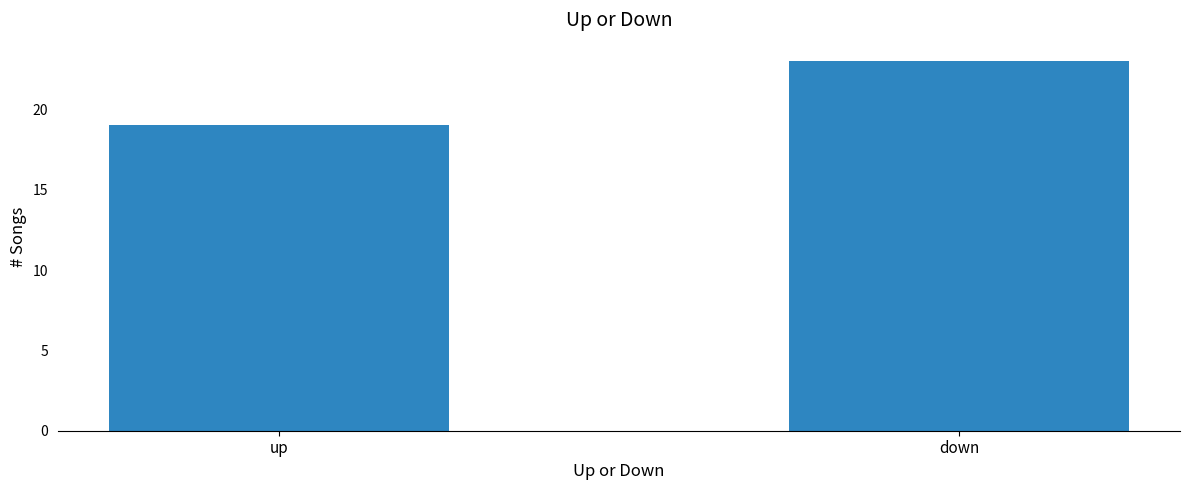

What is the ratio of the value at up to the value at down?

0.8